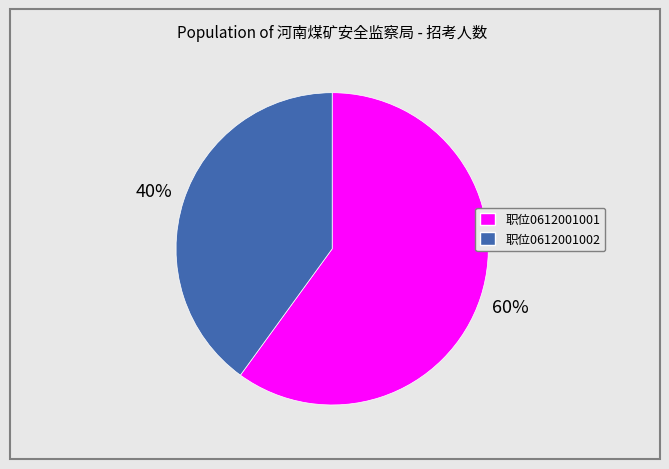

How many segments does this pie chart have?

2